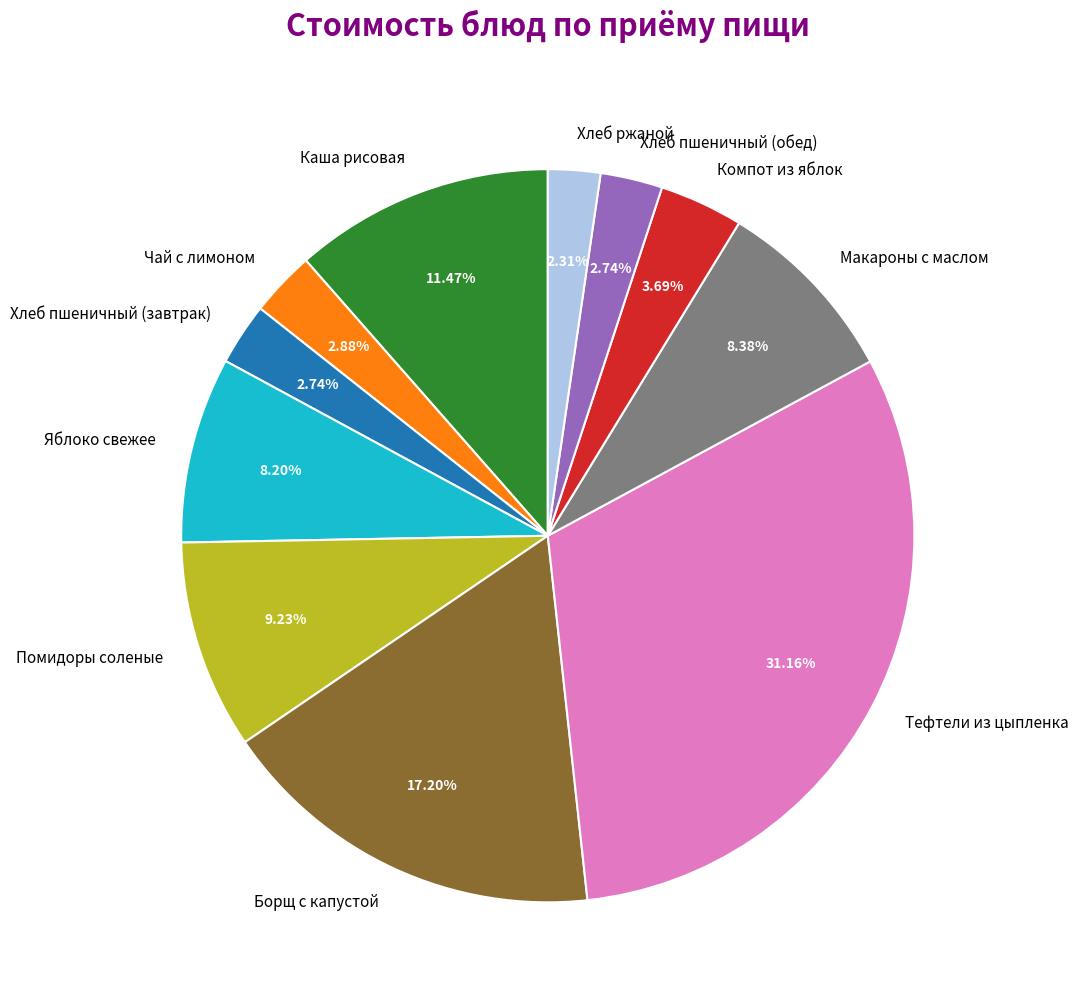

Which category has the biggest portion of the pie?

Тефтели из цыпленка